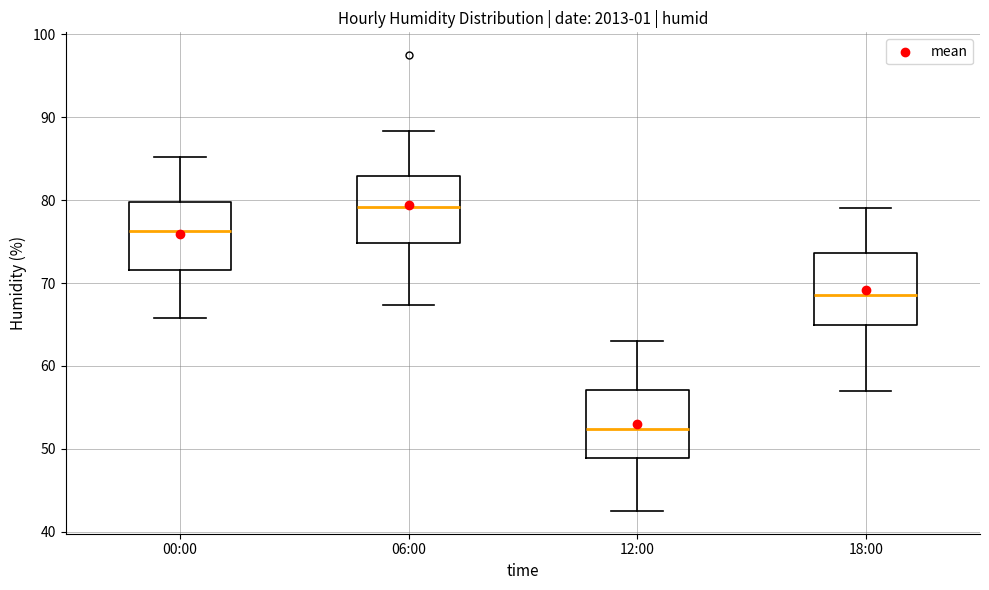

Reading left to right, transcribe this box plot: for each box, give where its median line is, the range the box spans, and where its two whiskers end, as read against the y-axis. The values are not printed on the chart, so give them approximately, as read against the axis.

00:00: median 76, box 72 to 80, whiskers 66 to 85
06:00: median 79, box 75 to 83, whiskers 67 to 88
12:00: median 52, box 49 to 57, whiskers 43 to 63
18:00: median 69, box 65 to 74, whiskers 57 to 79